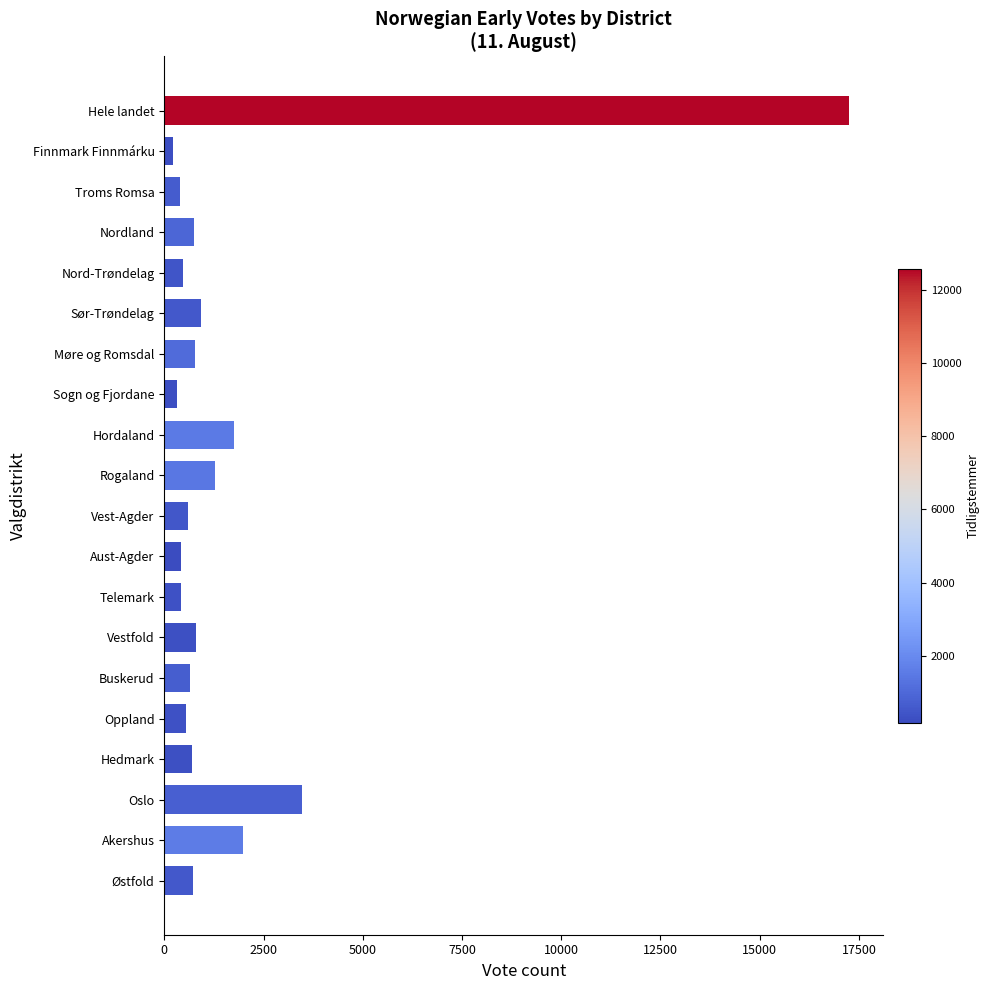

How many data points does each series have?

20